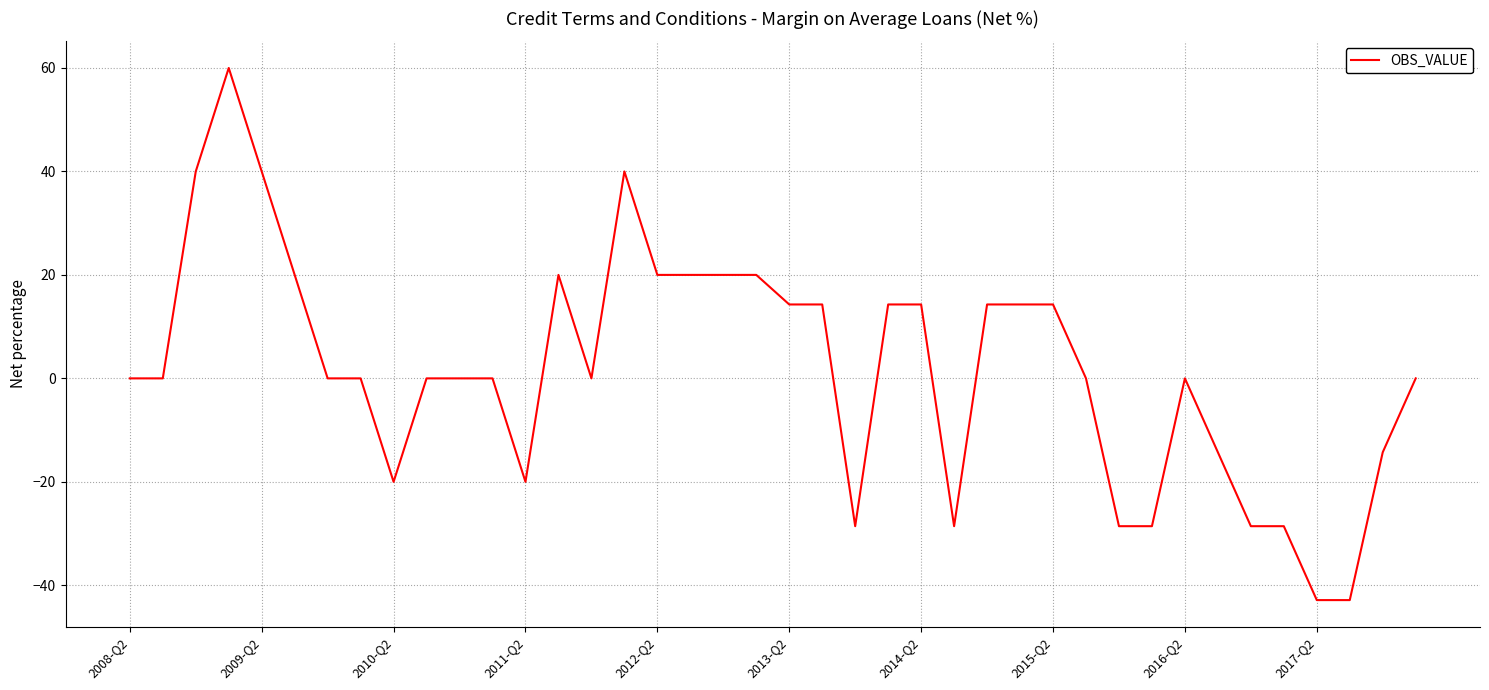

What is the maximum value shown in the chart?

60.0